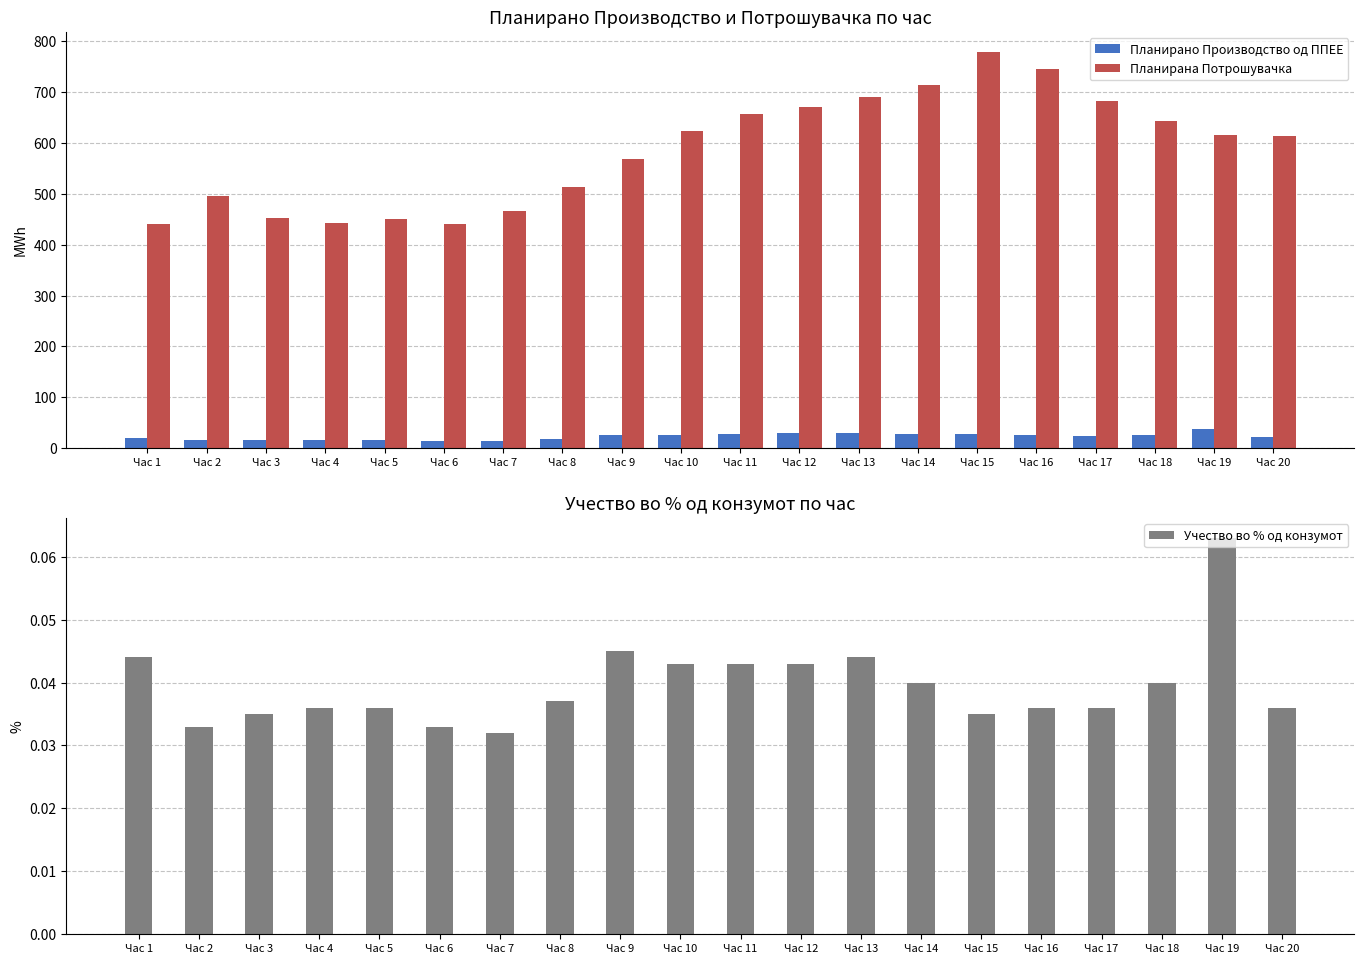

What is the sum of all Планирано Производство од ППЕЕ values?

465.5